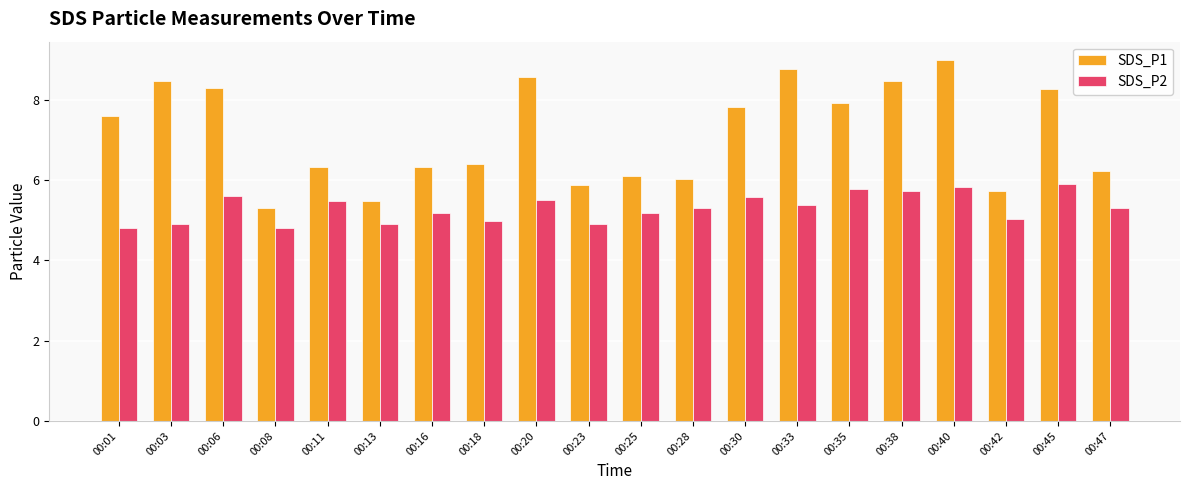

Reading left to right, transcribe all the data shown in this chart.

SDS_P1: 7.6	8.5	8.3	5.3	6.3	5.5	6.3	6.4	8.6	5.9	6.1	6.0	7.8	8.8	7.9	8.5	9.0	5.7	8.3	6.2
SDS_P2: 4.8	4.9	5.6	4.8	5.5	4.9	5.2	5.0	5.5	4.9	5.2	5.3	5.6	5.4	5.8	5.7	5.8	5.0	5.9	5.3